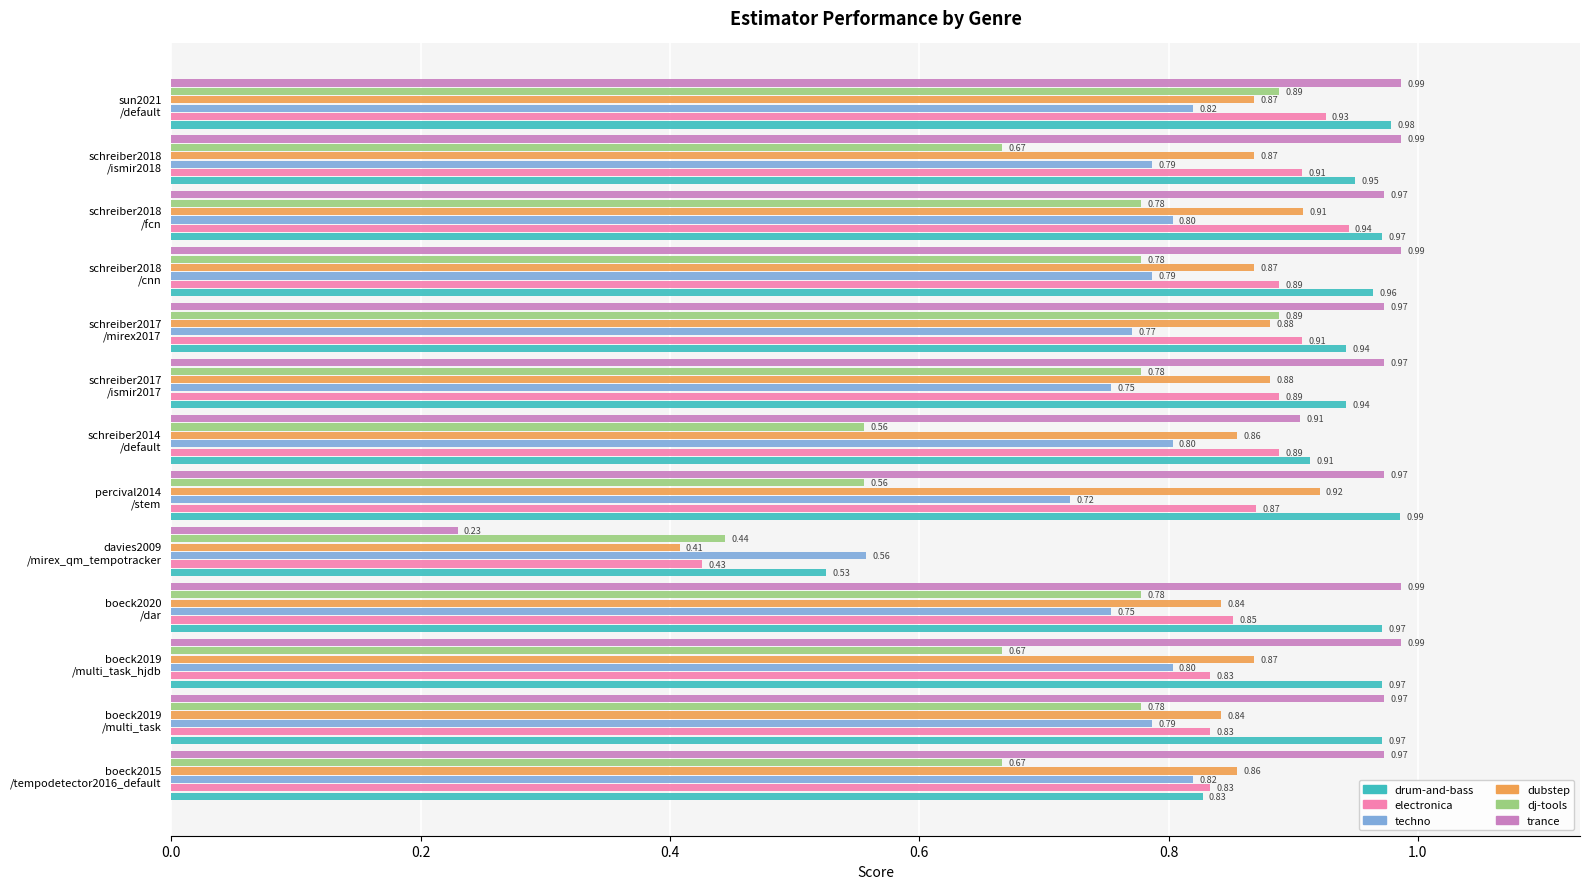

Which series has the widest spread of values?

trance